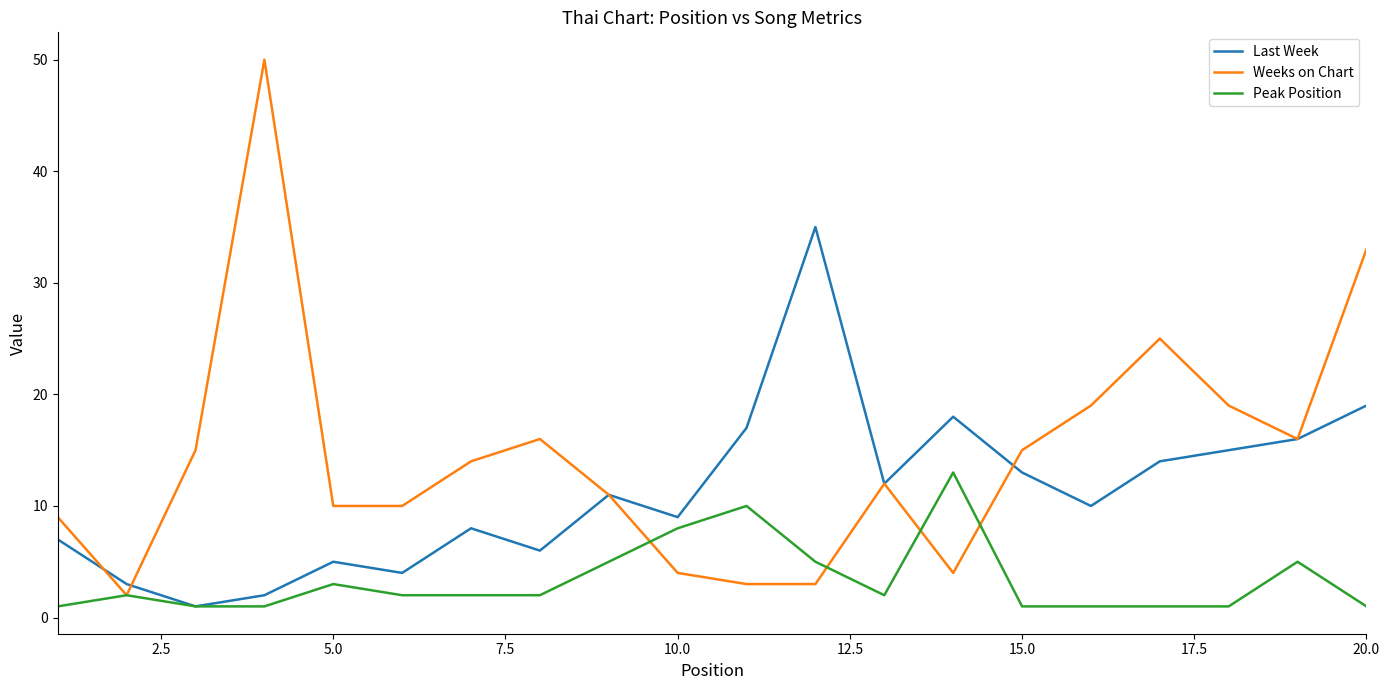

In Last Week, how many points are higher than both neighbors (excluding endpoints)?

5